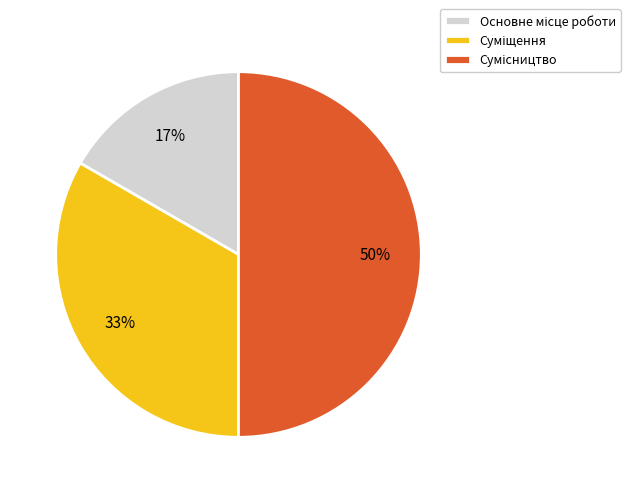

To the nearest percent, what is the average slice percentage?

33%